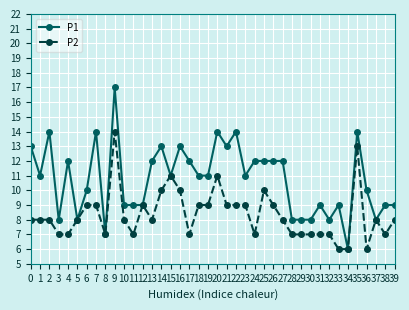

Where is the first local minimum for P1?

1